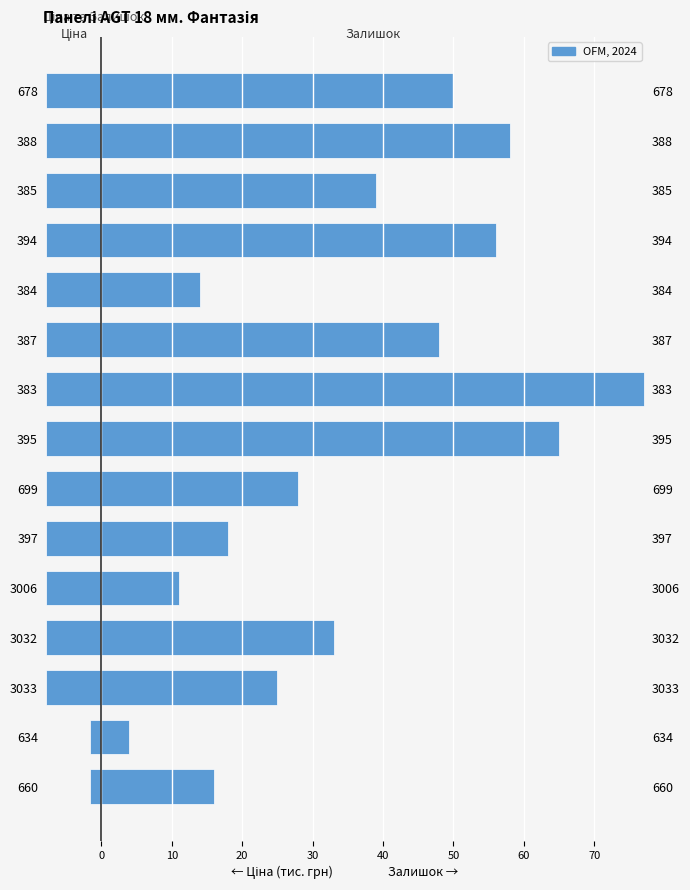

Reading left to right, what are all the values shown in this chart?

Ціна (тис. грн): -1.5	-1.5	-7.8	-7.8	-7.8	-7.8	-7.8	-7.8	-7.8	-7.8	-7.8	-7.8	-7.8	-7.8	-7.8
Залишок: 16.0	4.0	25.0	33.0	11.0	18.0	28.0	65.0	77.0	48.0	14.0	56.0	39.0	58.0	50.0